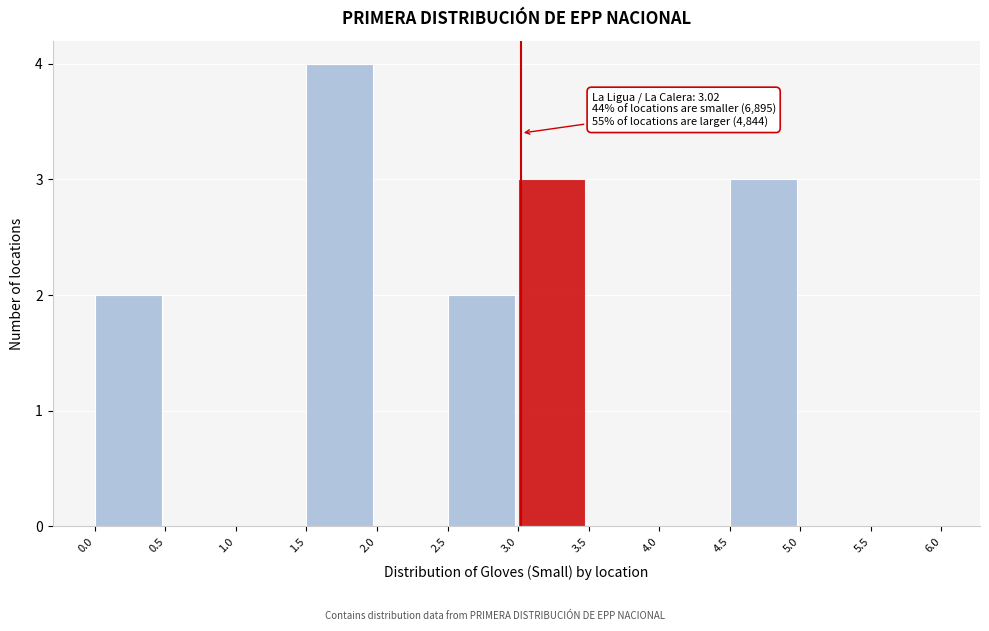

Over which range of the x-axis is the bar tallest?

1.5 to 2.0